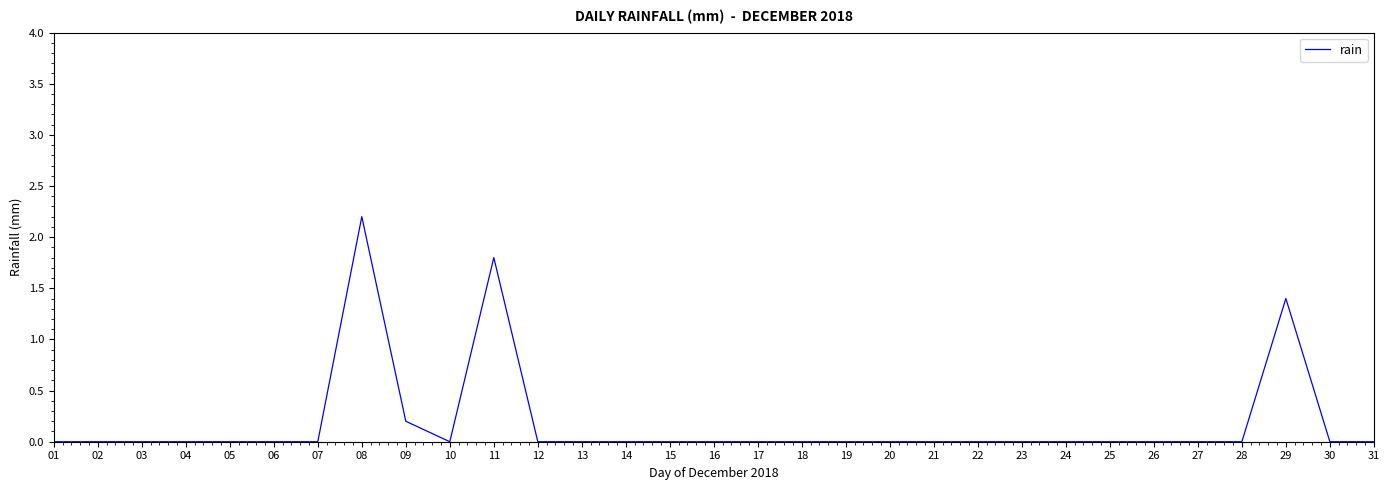

What is the difference between the maximum and minimum values?

2.2